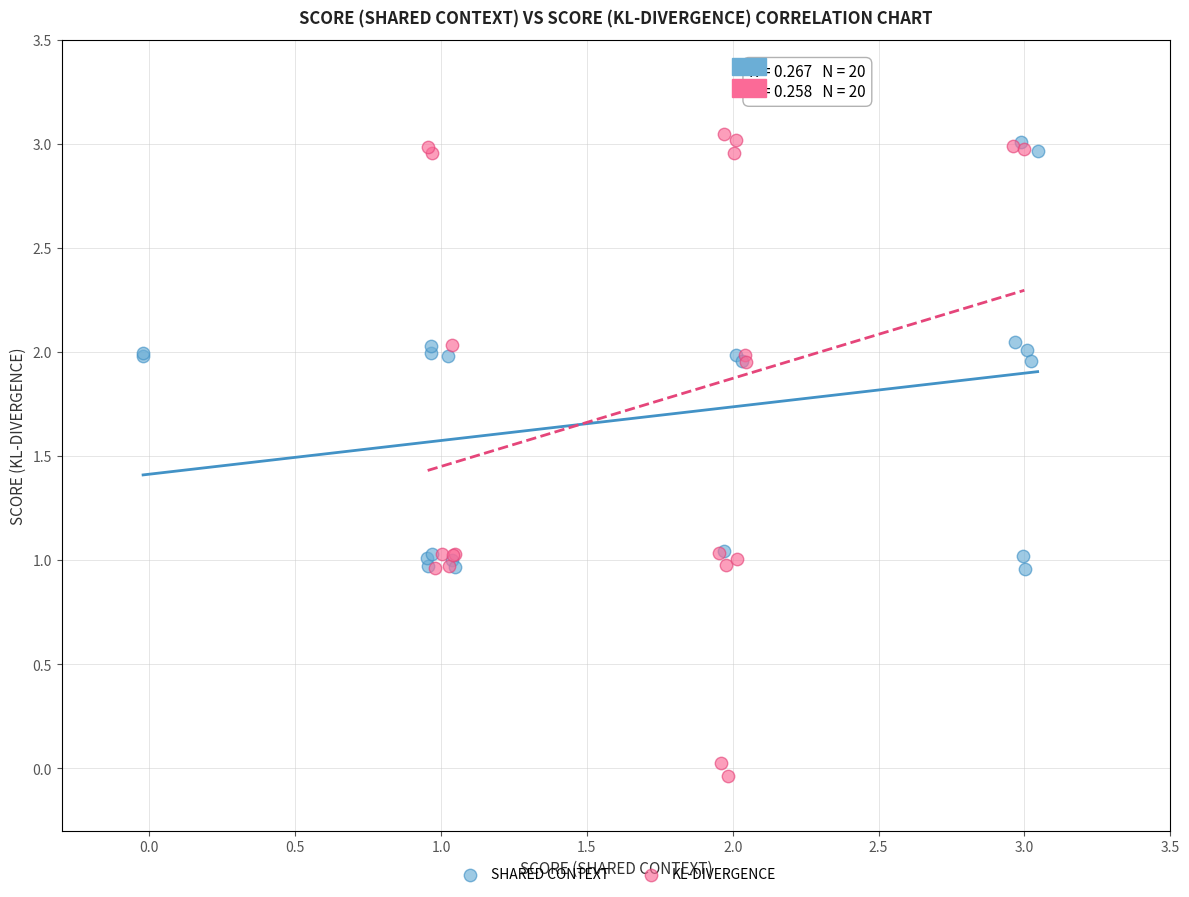

Which series reaches the minimum Y coordinate?

KL-DIVERGENCE